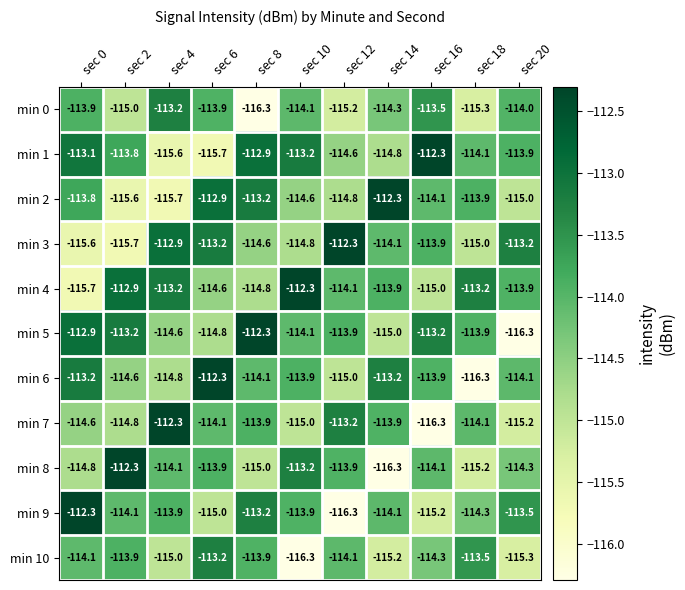

Count the number of data series in this chart.

11